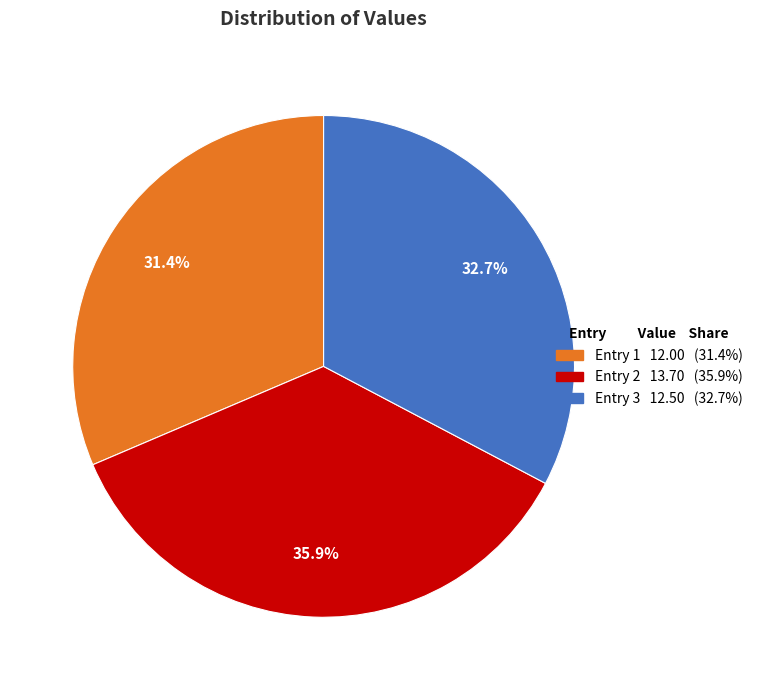

Is there a majority slice in this chart?

No